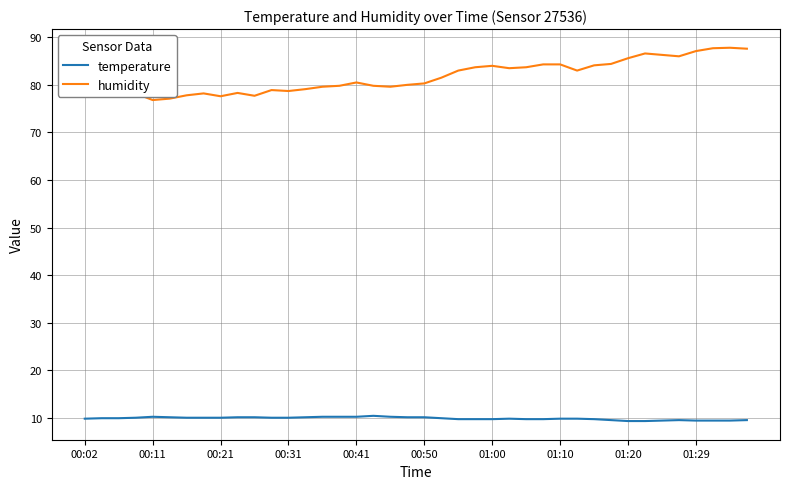

Rank the series by their maximum value, from highest to lowest.

humidity, temperature